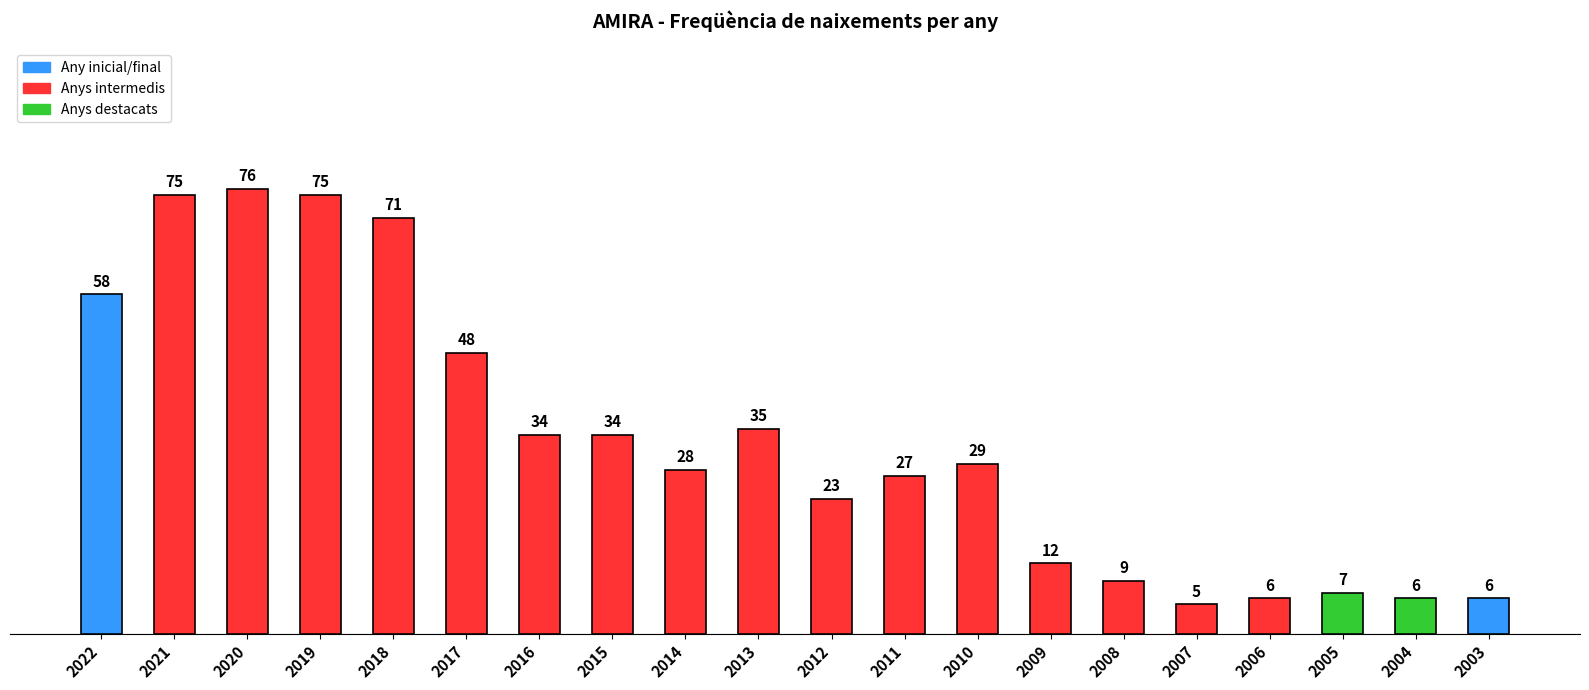

The value at 2013 is 13. True or false?

False